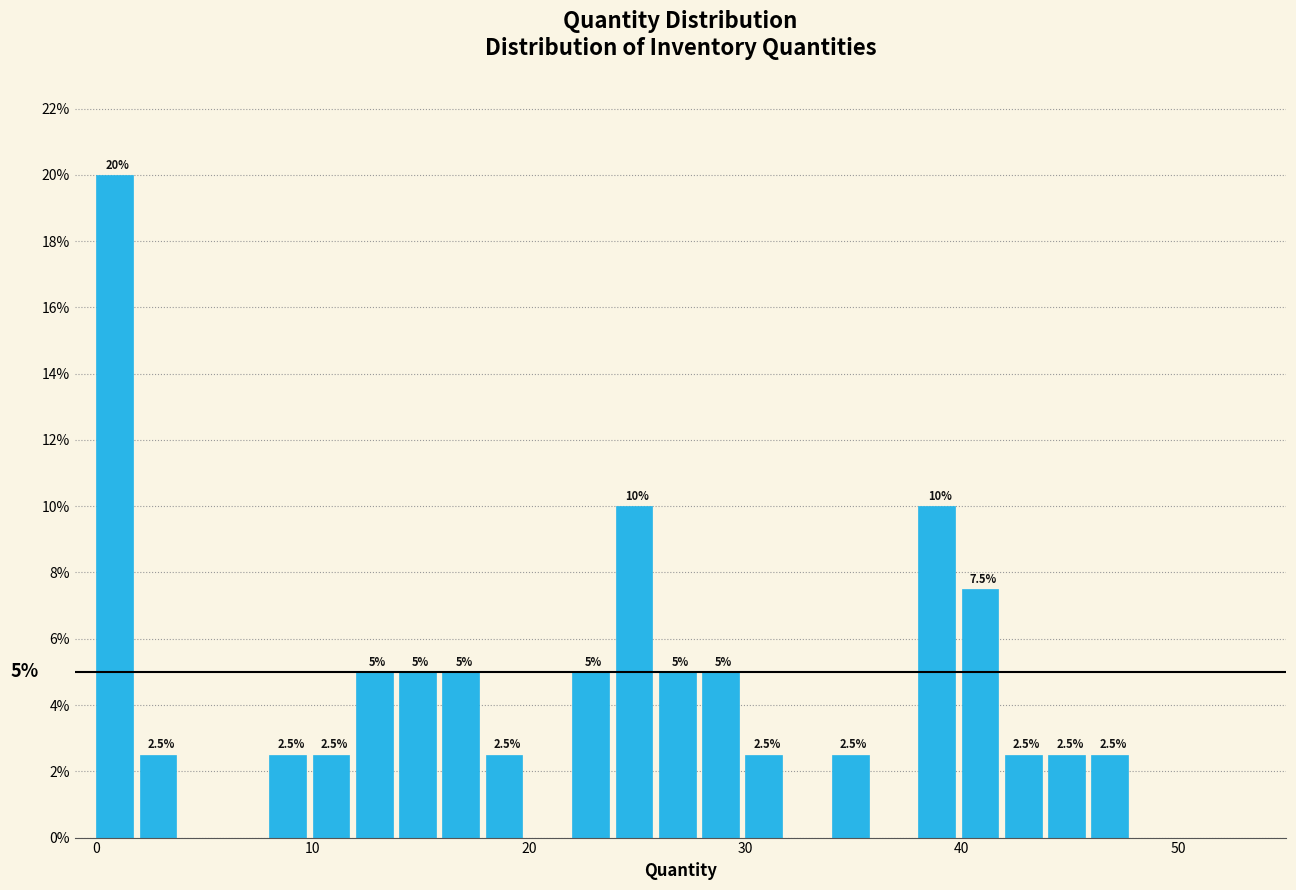

Around what value on the x-axis is the tallest bar? Give the approximate position of its centre, as read against the axis.

1